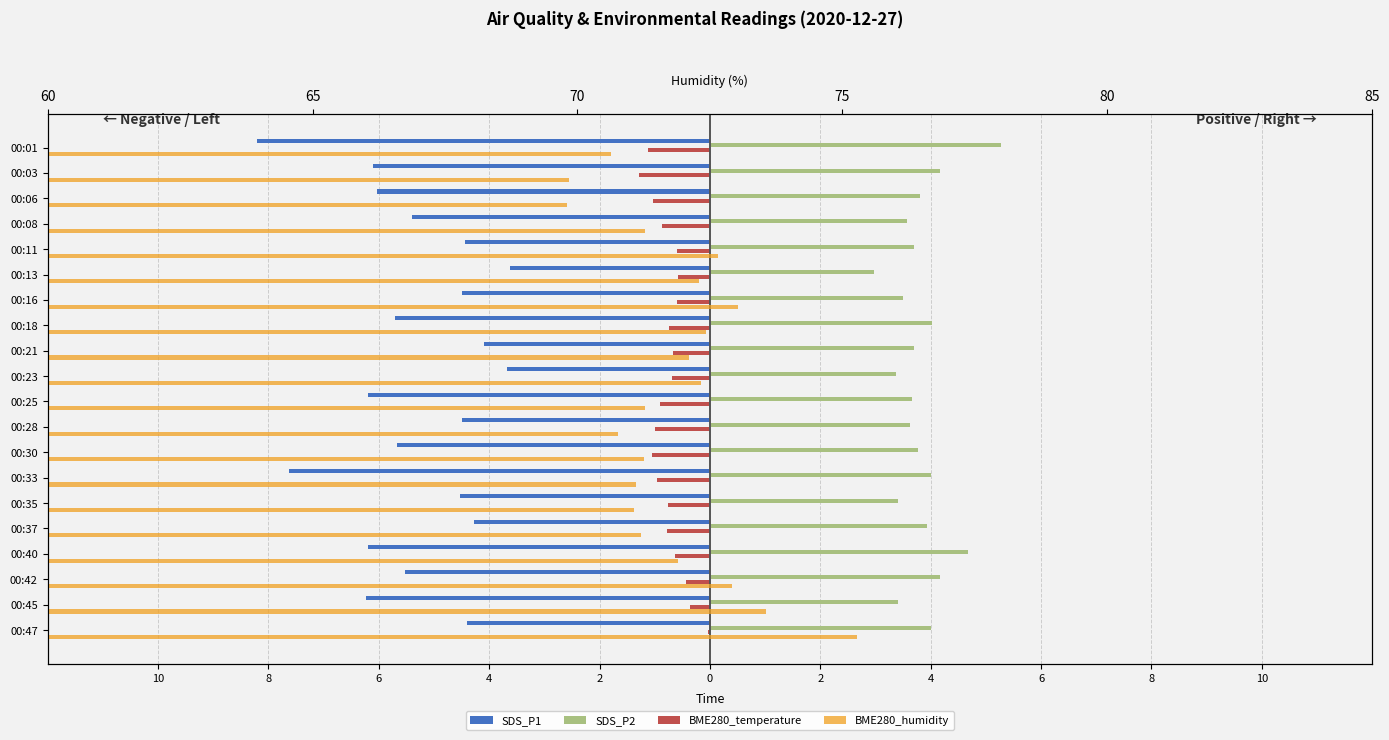

The SDS_P2 series shows 3.7 at 00:11. True or false?

True